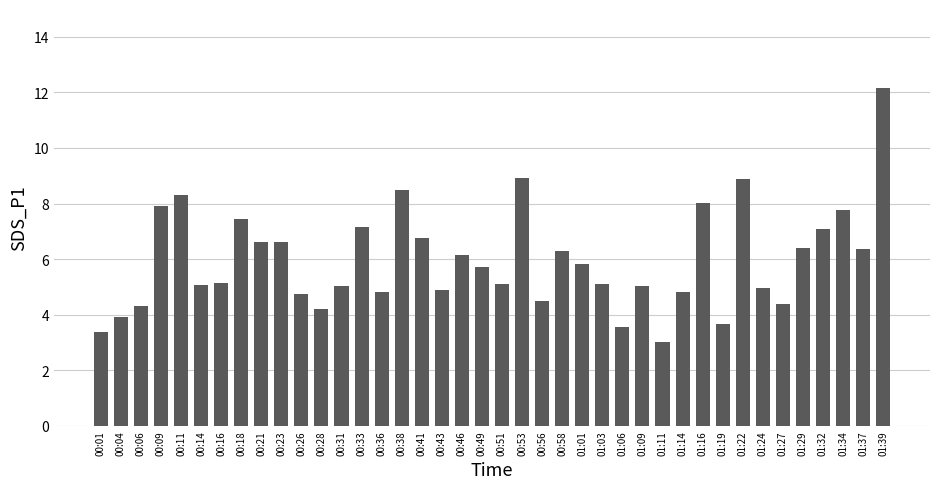

The chart shows a value of 2.7 at 00:33. True or false?

False